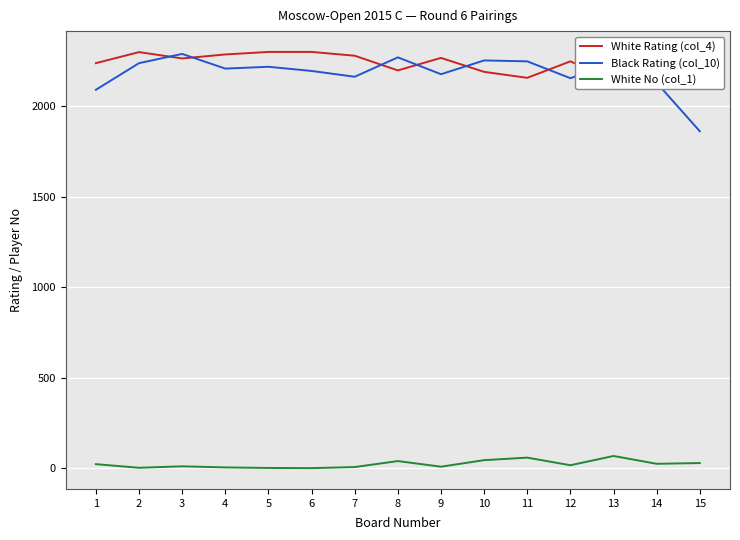

How many intersections are there between Black Rating (col_10) and White Rating (col_4)?

8